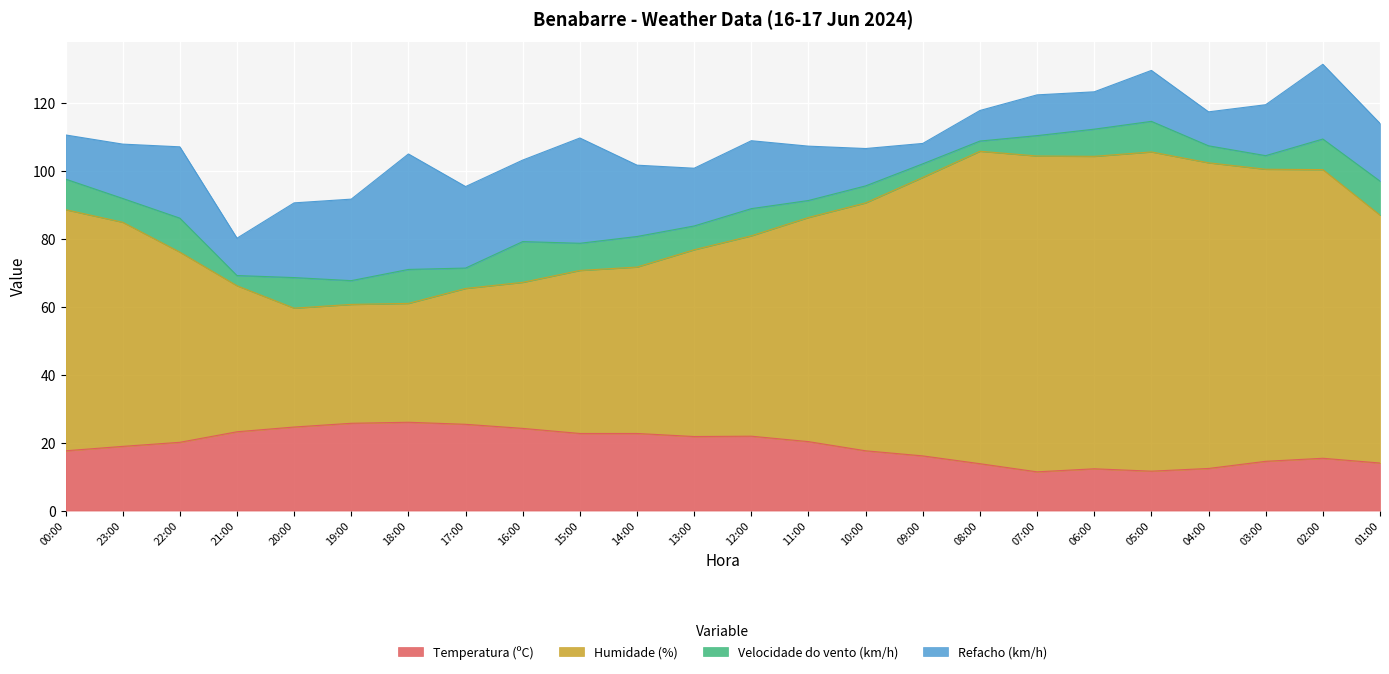

What is the minimum value for Temperatura (ºC)?

11.4